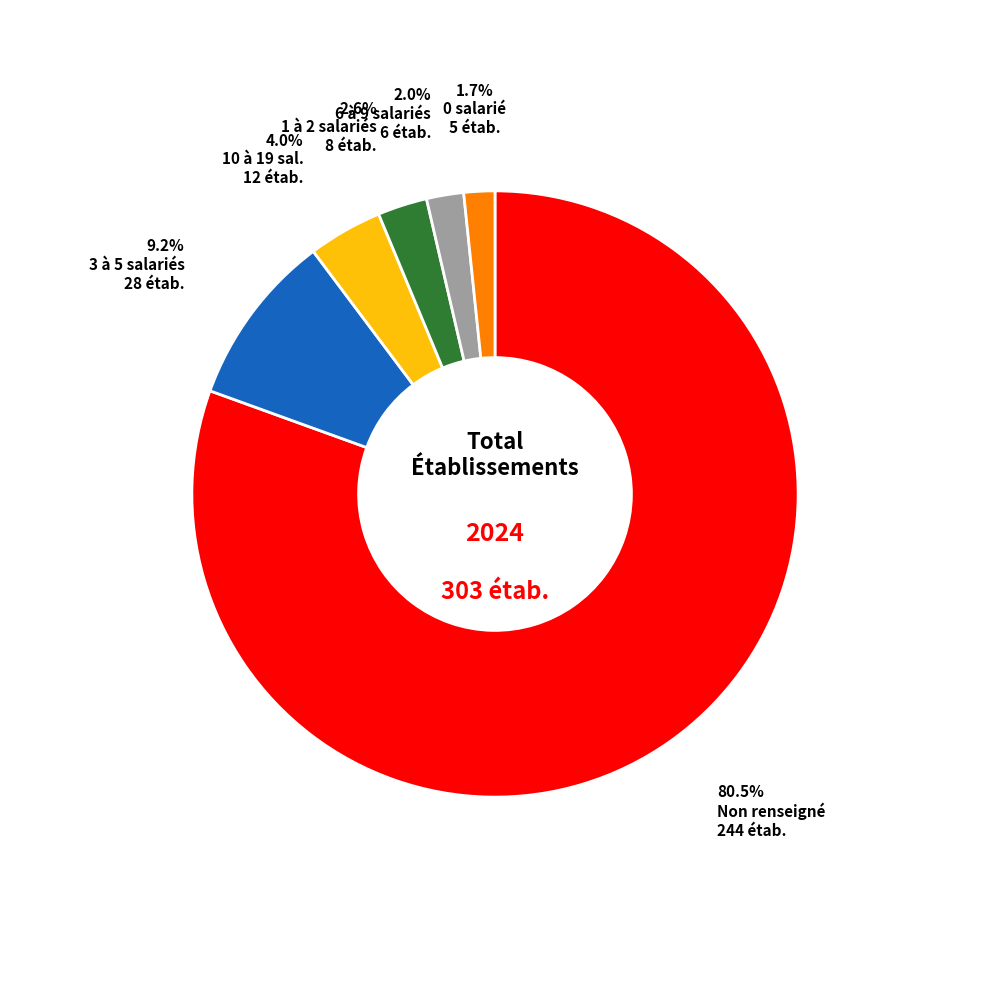

Which slice is the largest?

Non renseigné